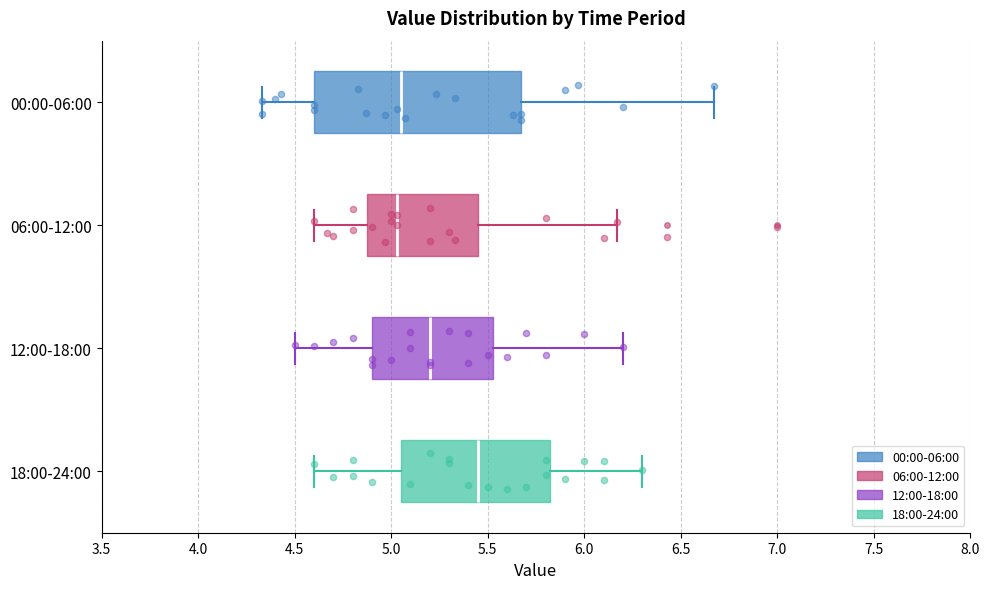

Where does the right whisker of the box for 12:00-18:00 end on the x-axis? The values are not printed on the chart, so give them approximately, as read against the axis.

6.20